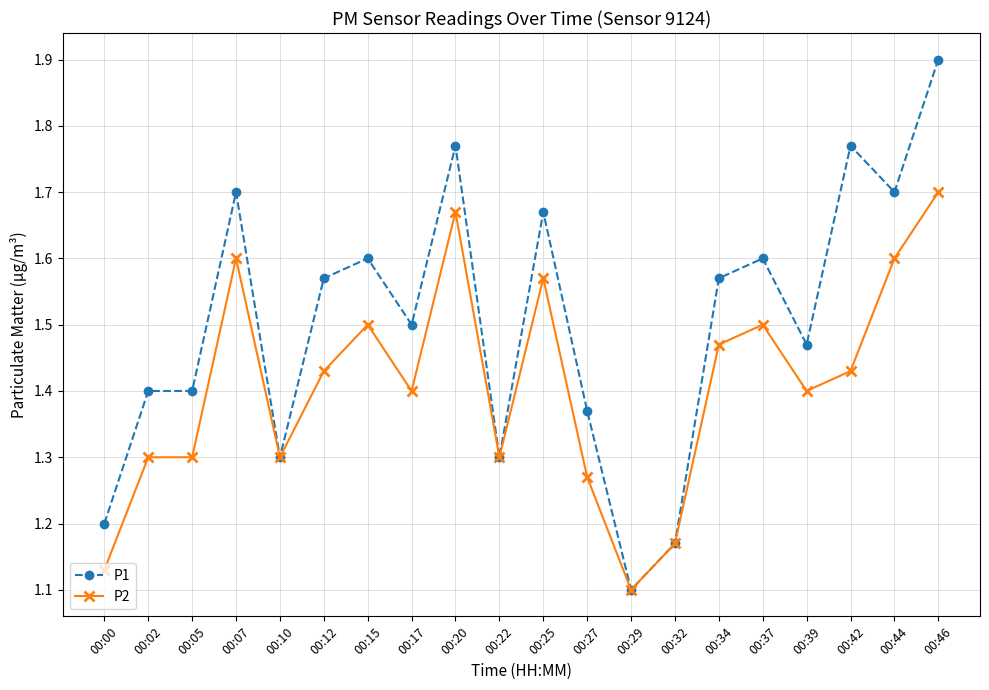

Rank the series by their maximum value, from highest to lowest.

P1, P2